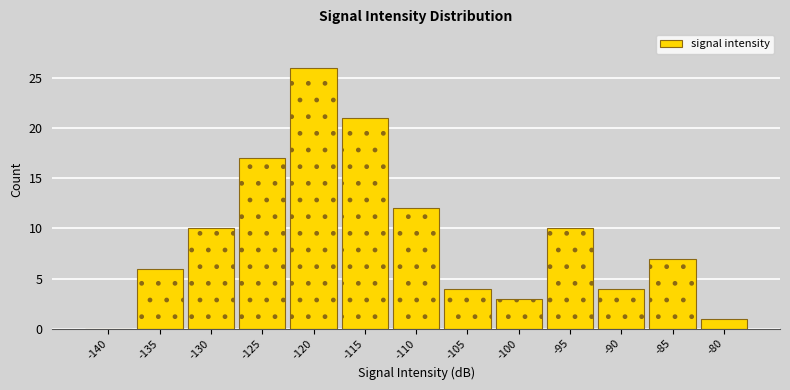

Reading left to right, transcribe all the data shown in this chart.

-140=0	-135=6	-130=10	-125=17	-120=26	-115=21	-110=12	-105=4	-100=3	-95=10	-90=4	-85=7	-80=1